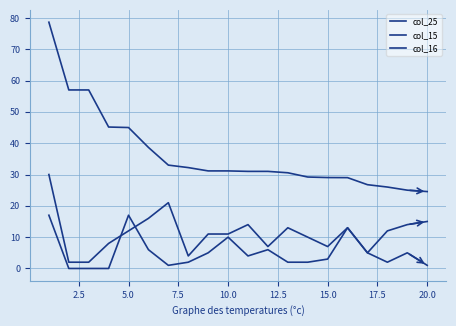

How many lines are shown in the chart?

3